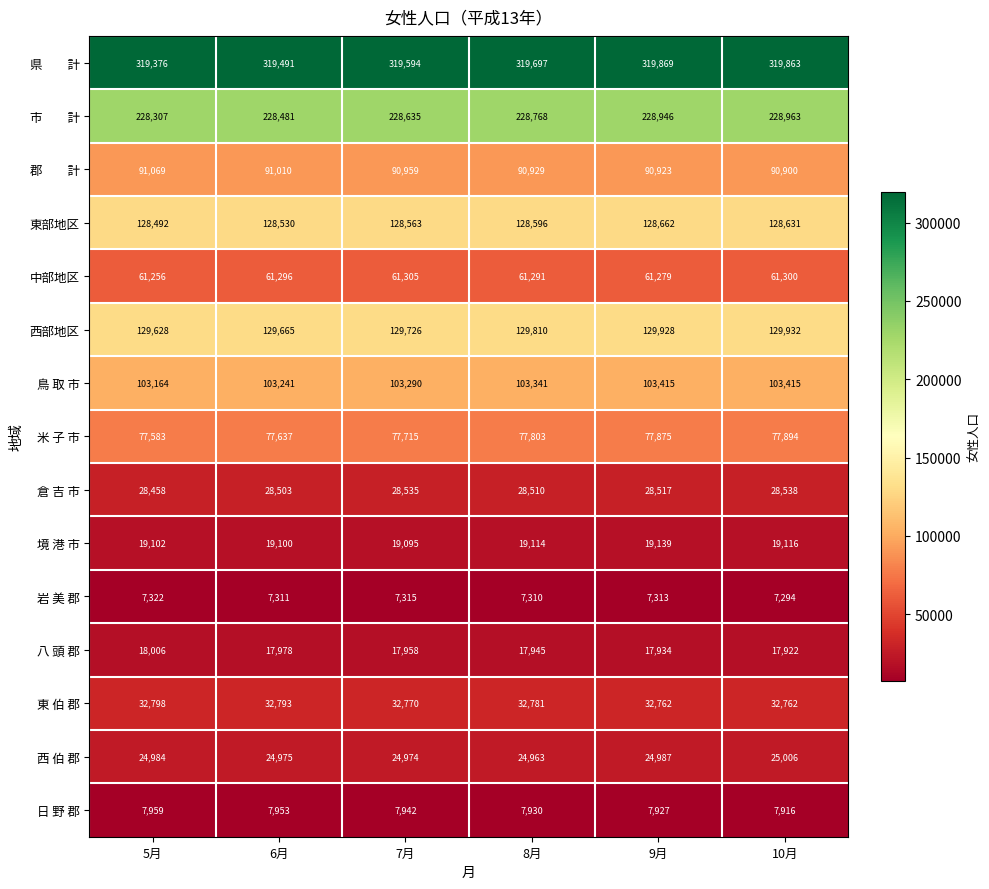

How many categories are shown in the chart?

6